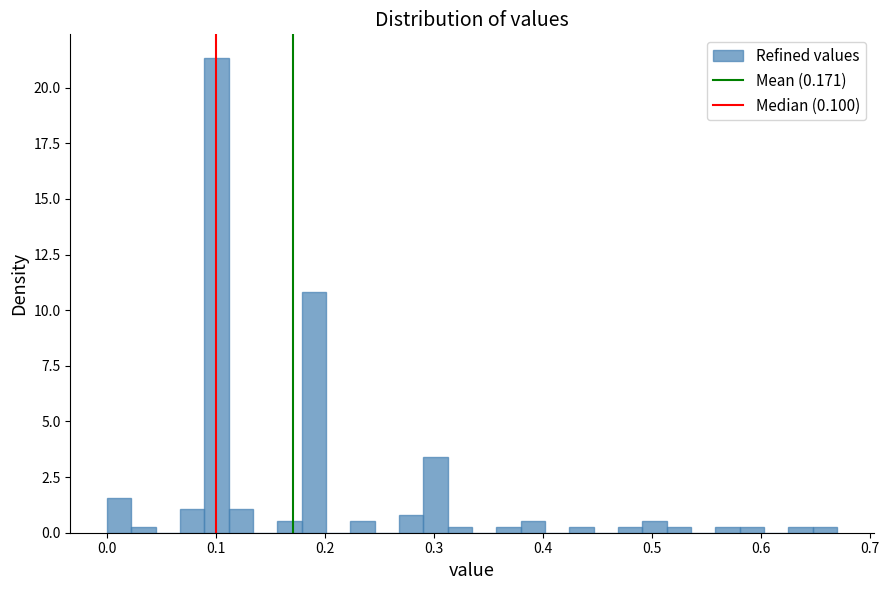

Around what value on the x-axis is the tallest bar? Give the approximate position of its centre, as read against the axis.

0.10